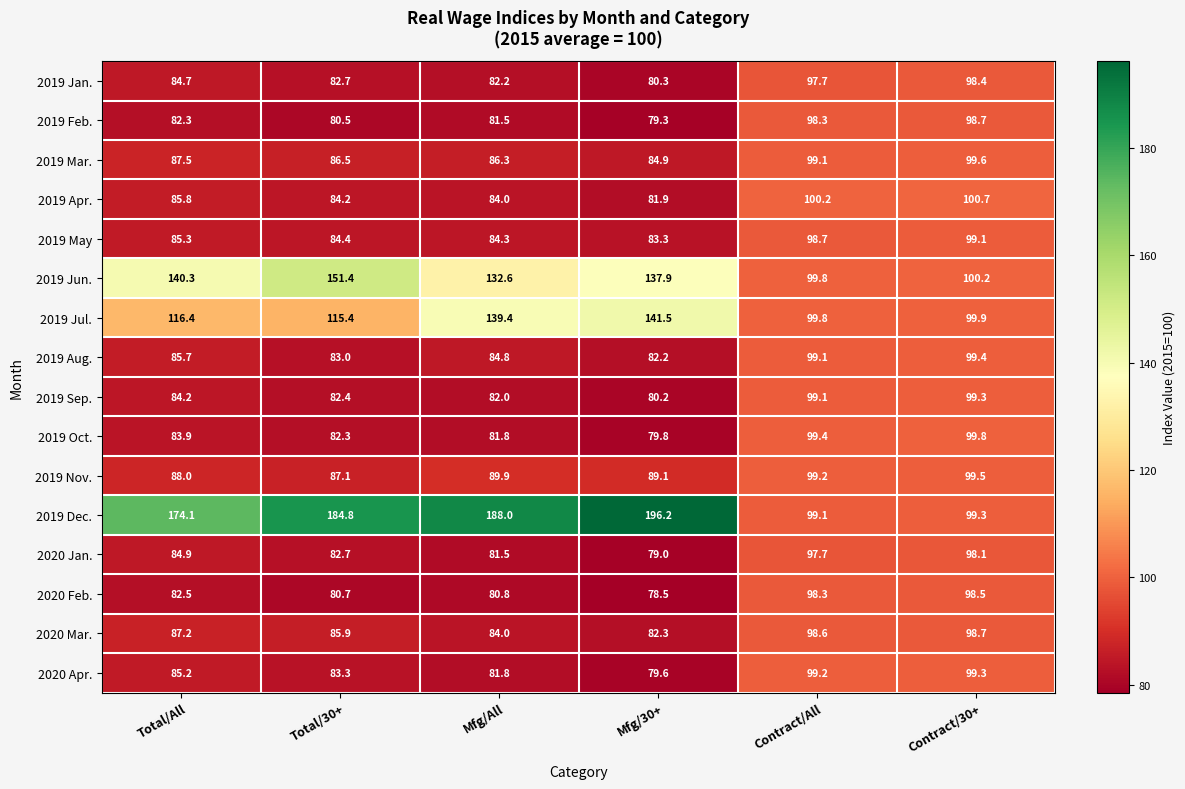

Where is 2019 Jul. nearest to the value 120?

Total/All